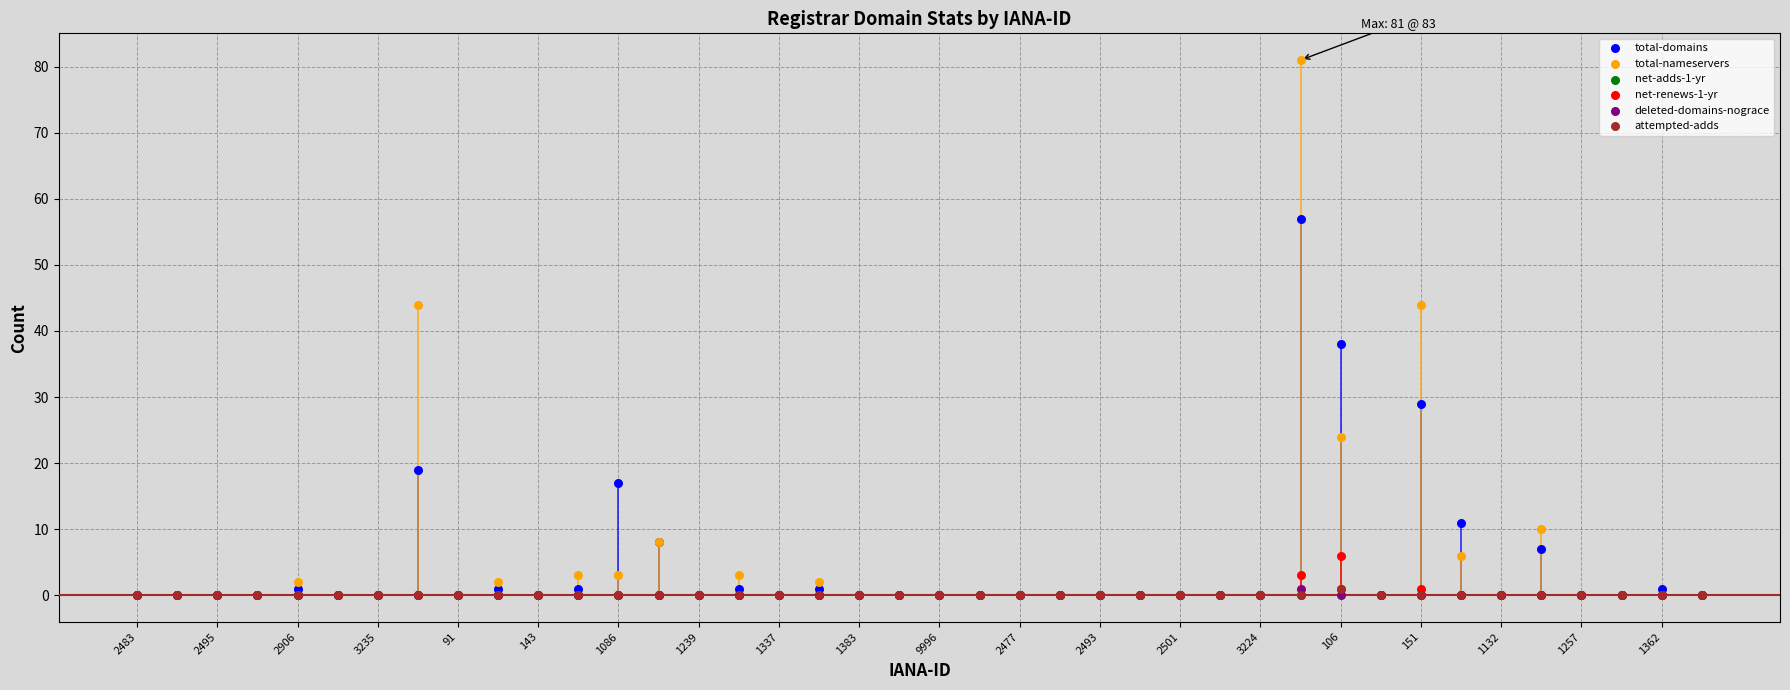

Which series reaches the maximum Y coordinate?

total-nameservers